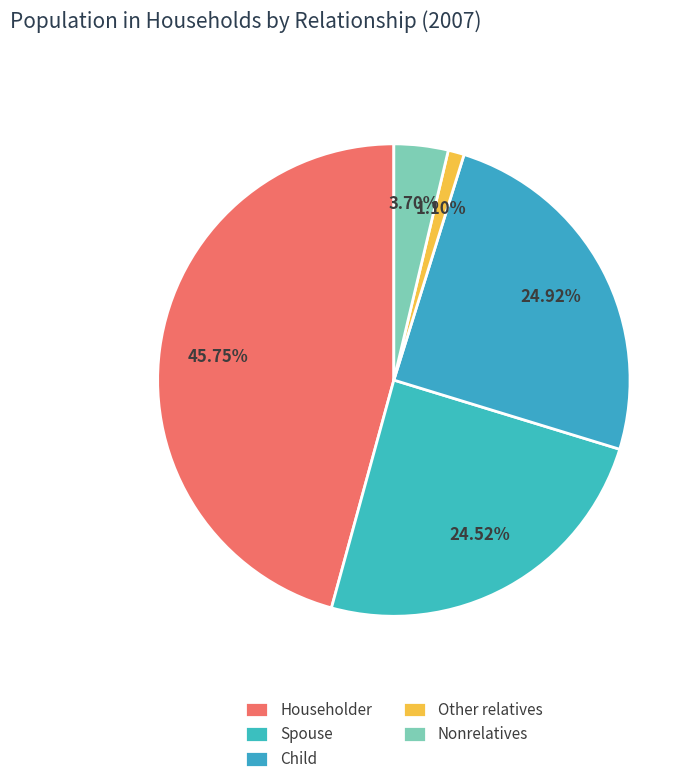

Is there any slice that represents more than half of the pie?

No